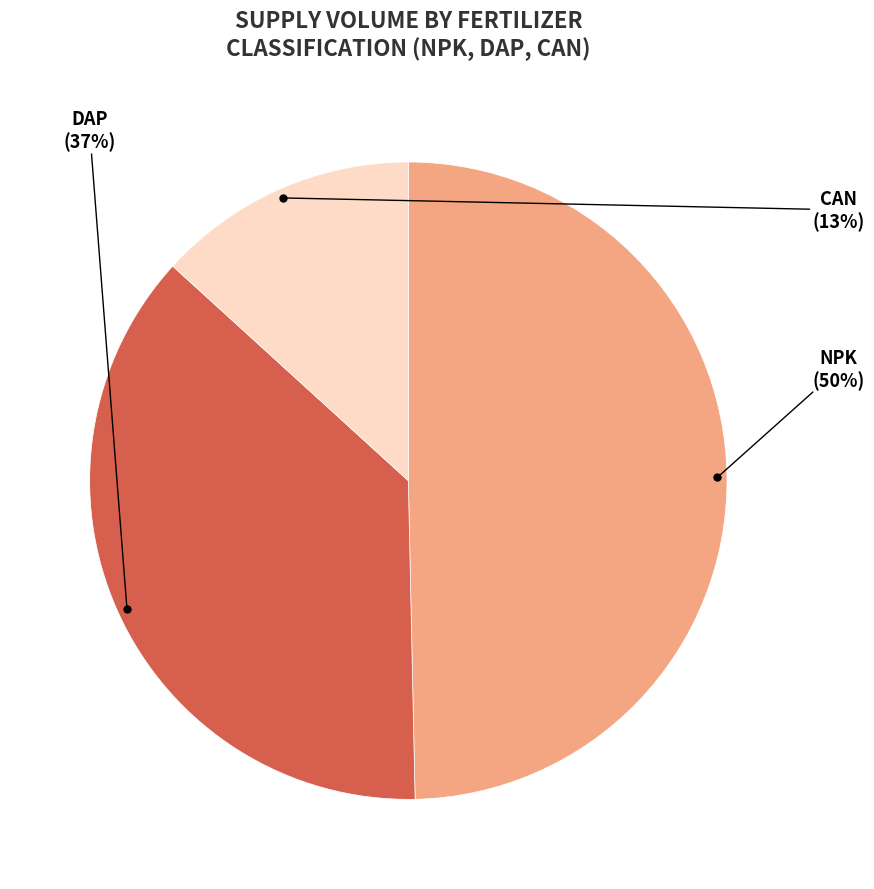

Is DAP the majority of the pie?

No